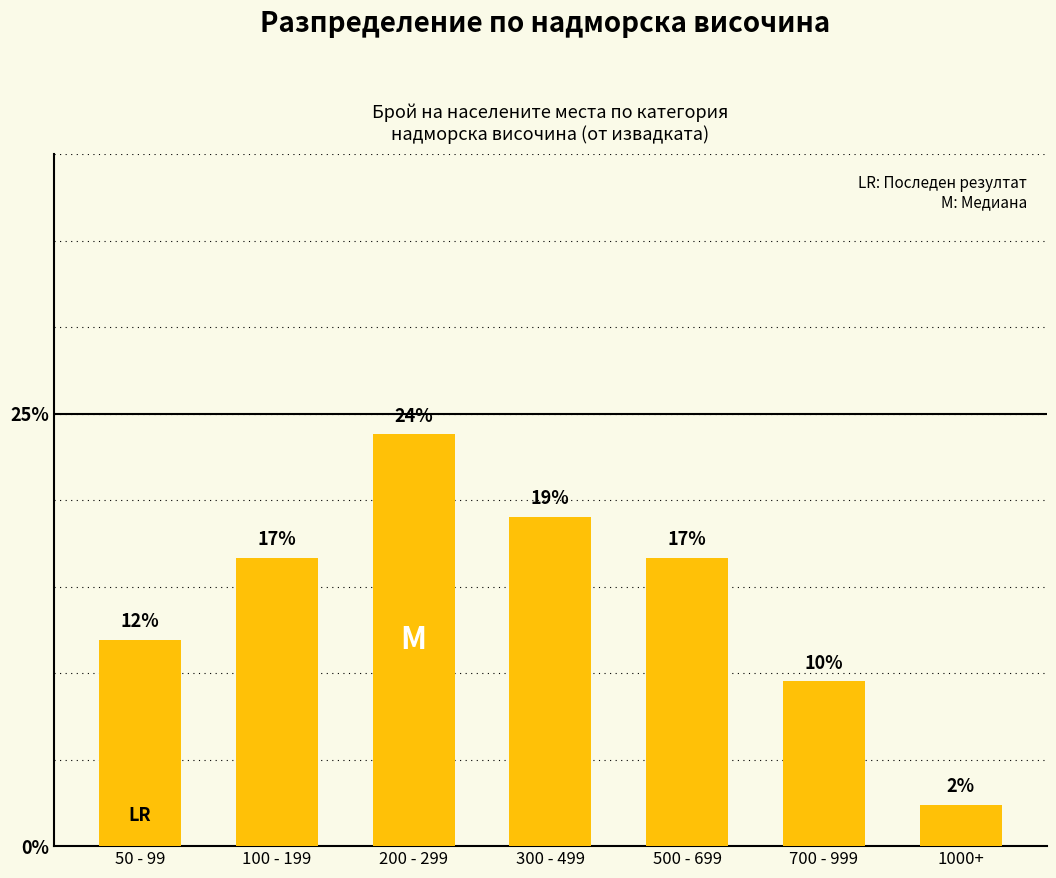

What is the maximum value shown in the chart?

23.8